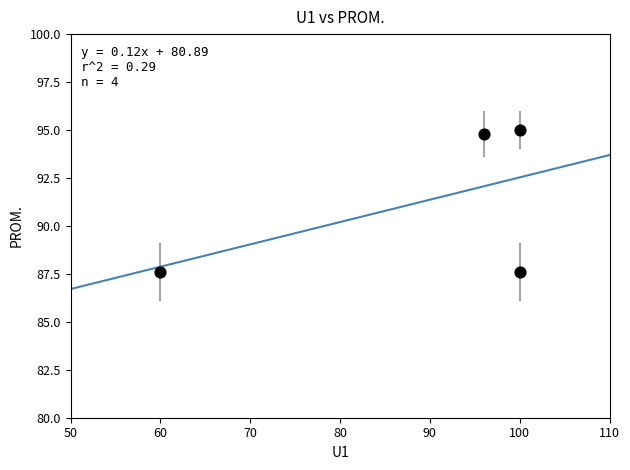

What is the average X value?

89.0